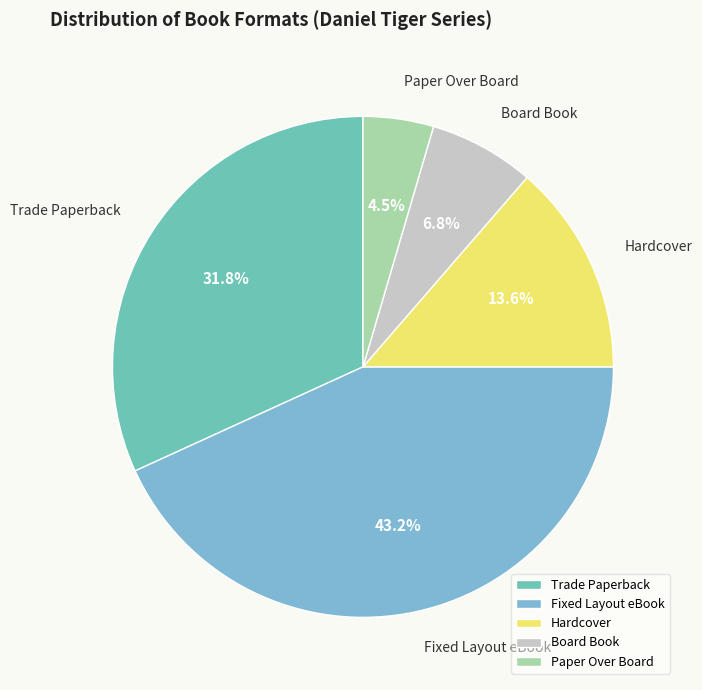

Rank the categories by value from lowest to highest.

Paper Over Board, Board Book, Hardcover, Trade Paperback, Fixed Layout eBook